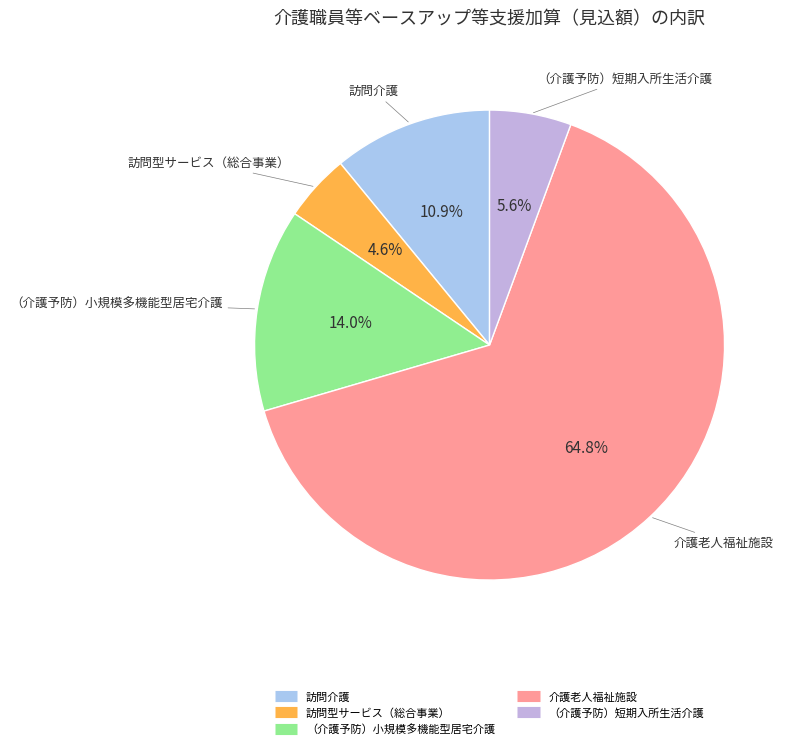

What is the ratio of the value at （介護予防）短期入所生活介護 to the value at （介護予防）小規模多機能型居宅介護?

0.4